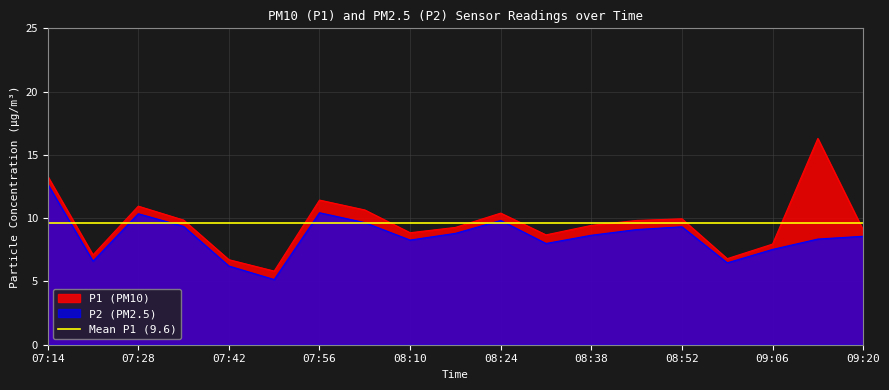

At which label does P2 first exceed 8?

07:14